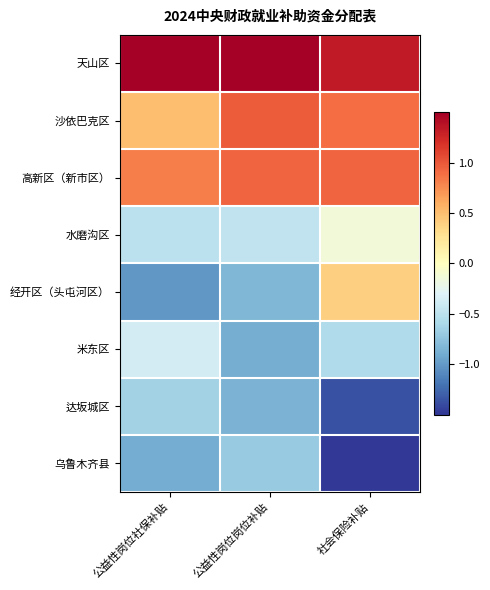

Which series has the largest range (max minus min)?

经开区（头屯河区）